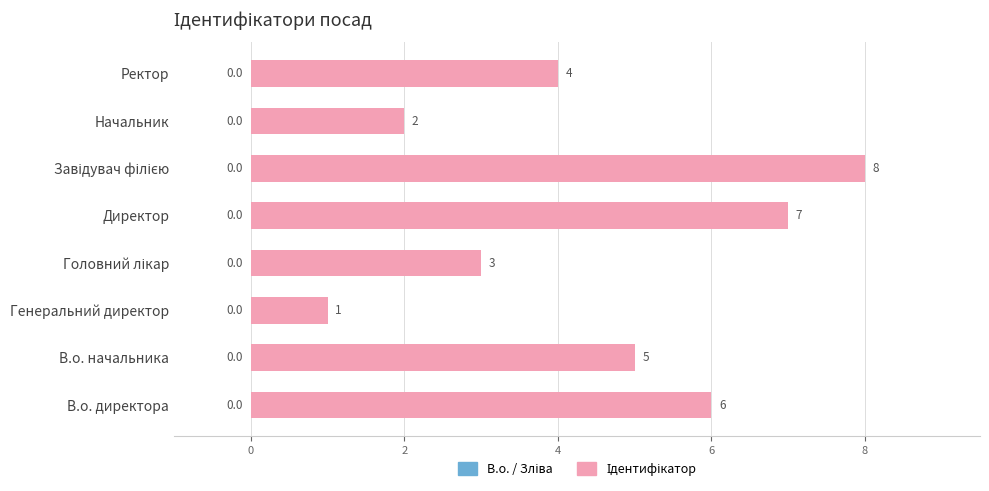

Count the values in the range 3 to 7.

5